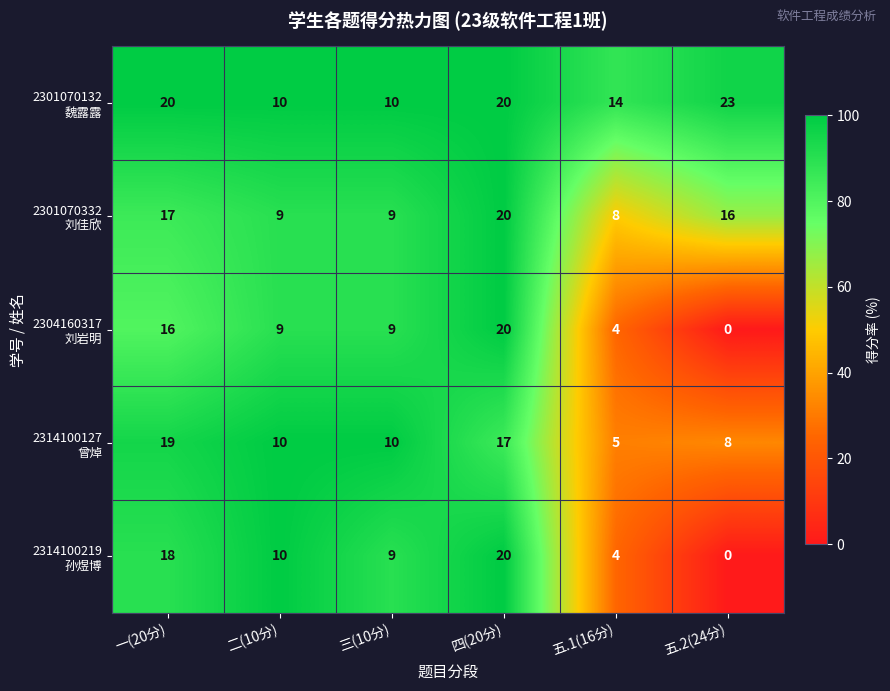

At which category is the sum across all series the highest?

四(20分)